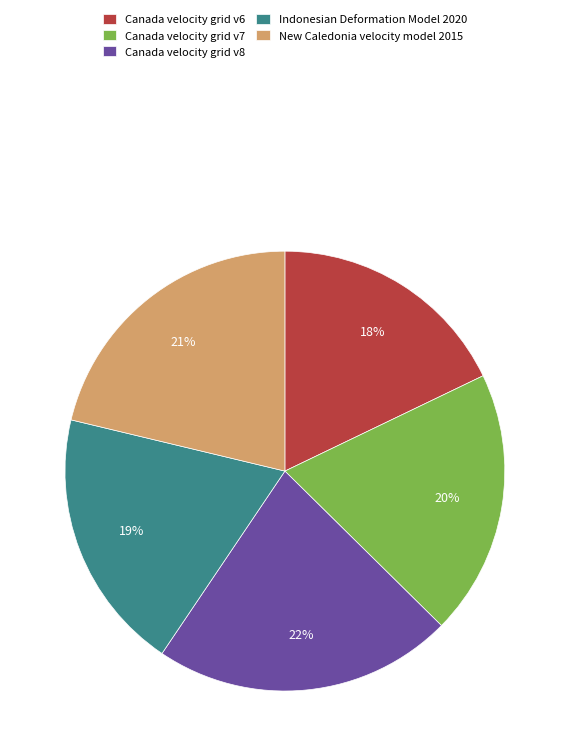

To the nearest percent, what portion does Canada velocity grid v8 represent?

22%